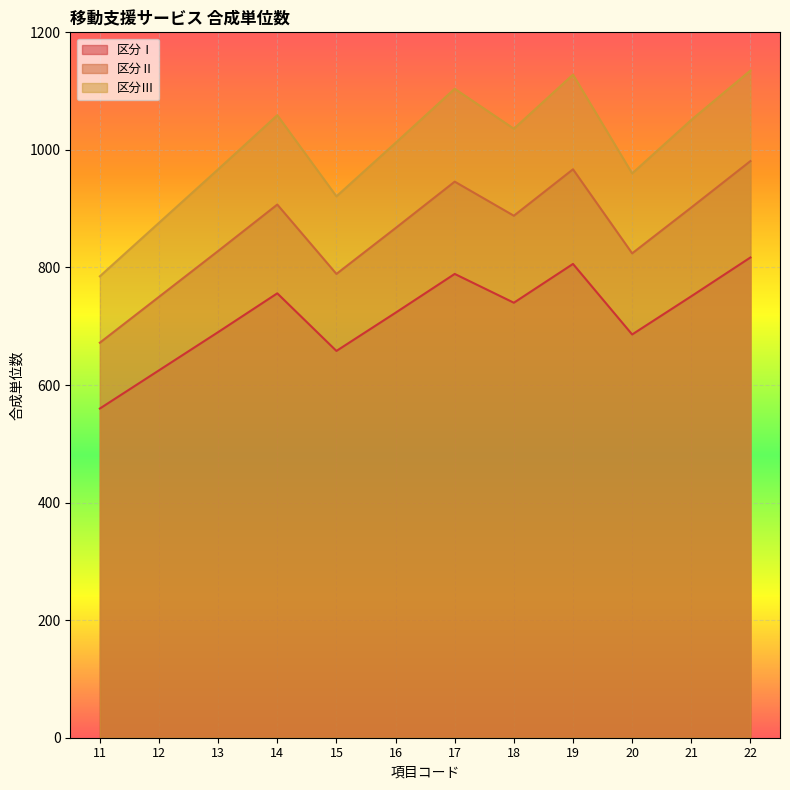

What is the maximum value shown in the chart?

1135